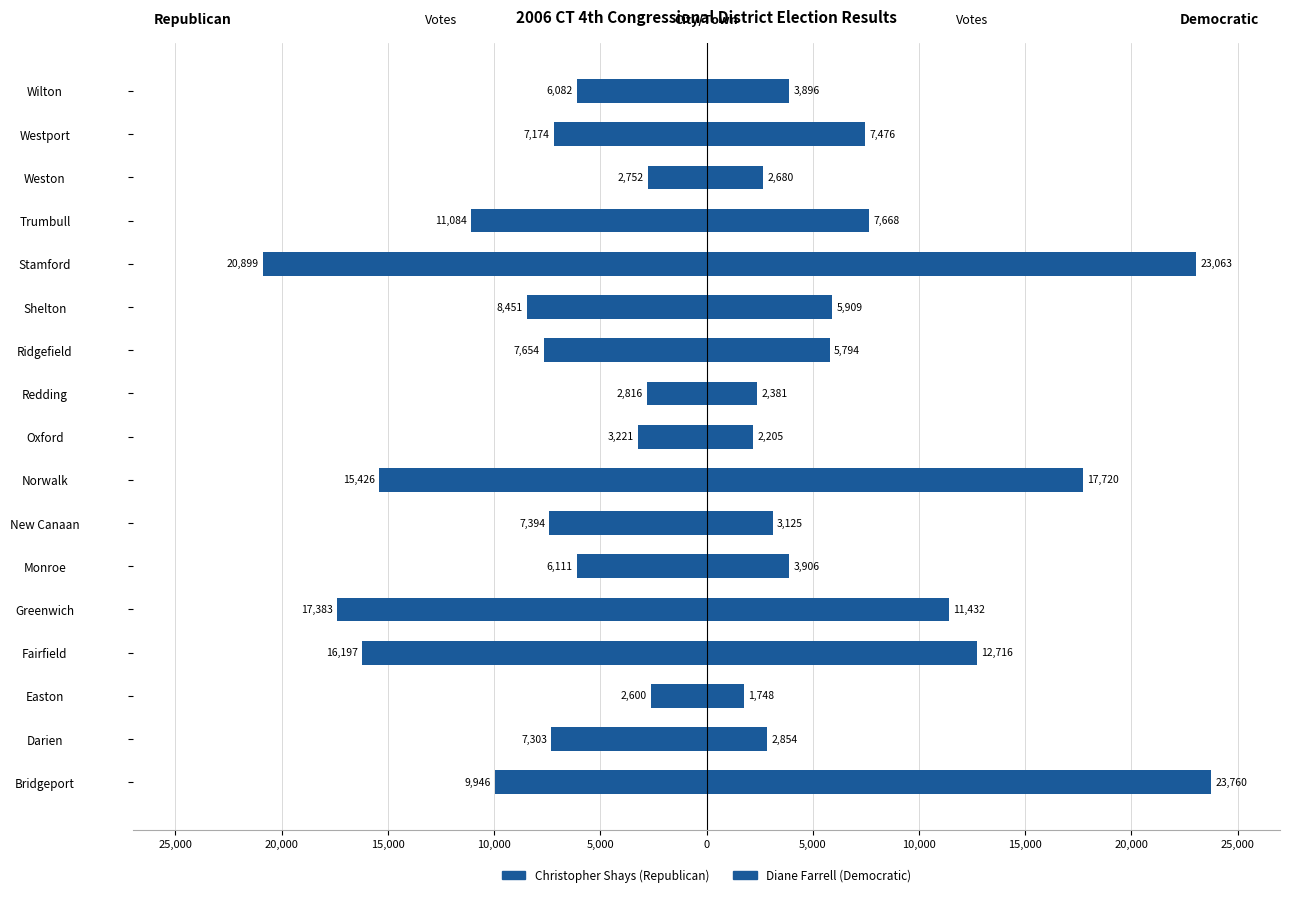

List the series in order of their peak value, highest first.

Diane Farrell Democratic, Christopher Shays Republican